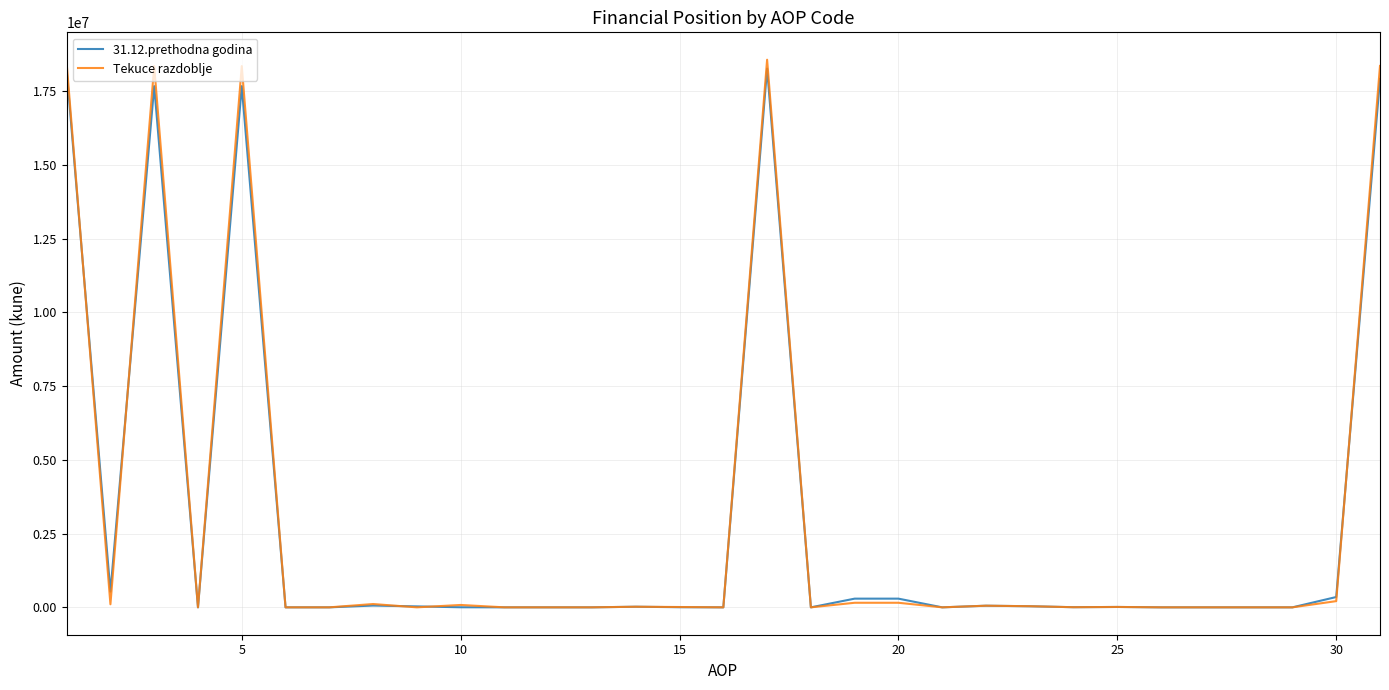

Which series has the largest range (max minus min)?

Tekuce razdoblje